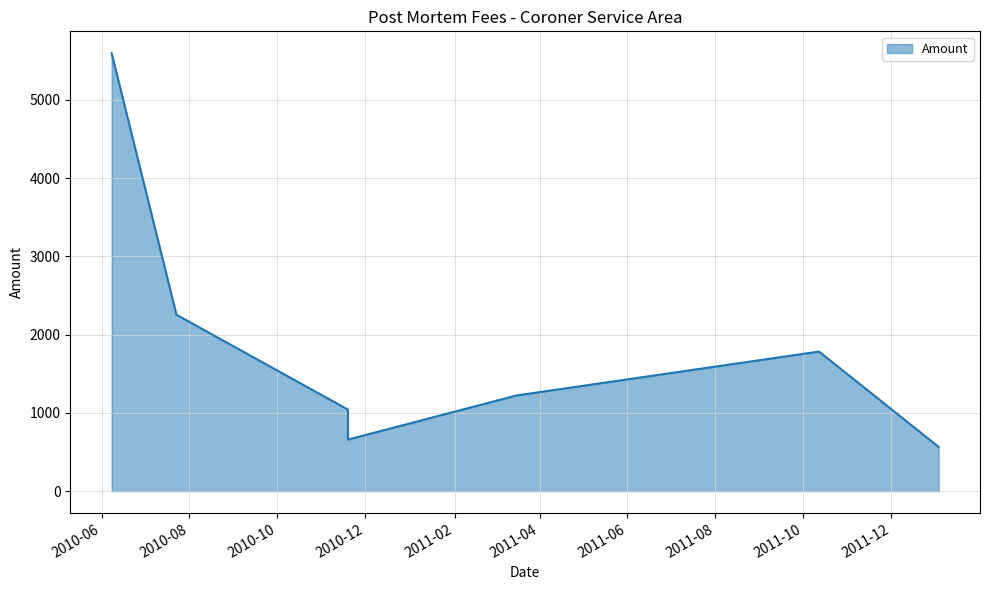

What is the maximum value shown in the chart?

5597.5